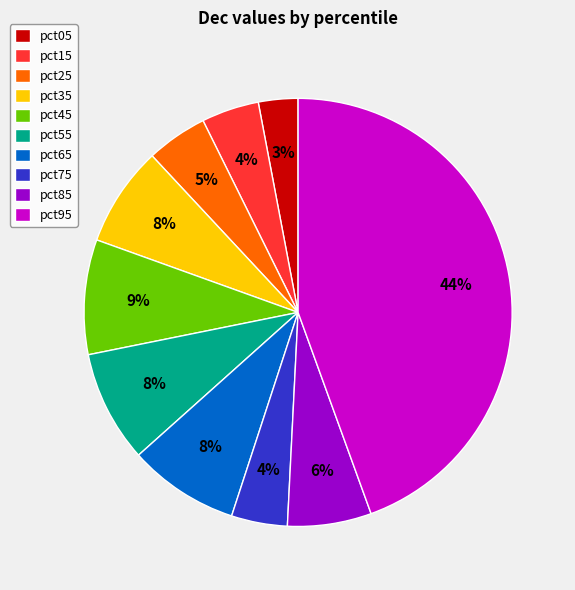

To the nearest percent, what portion does pct25 represent?

5%